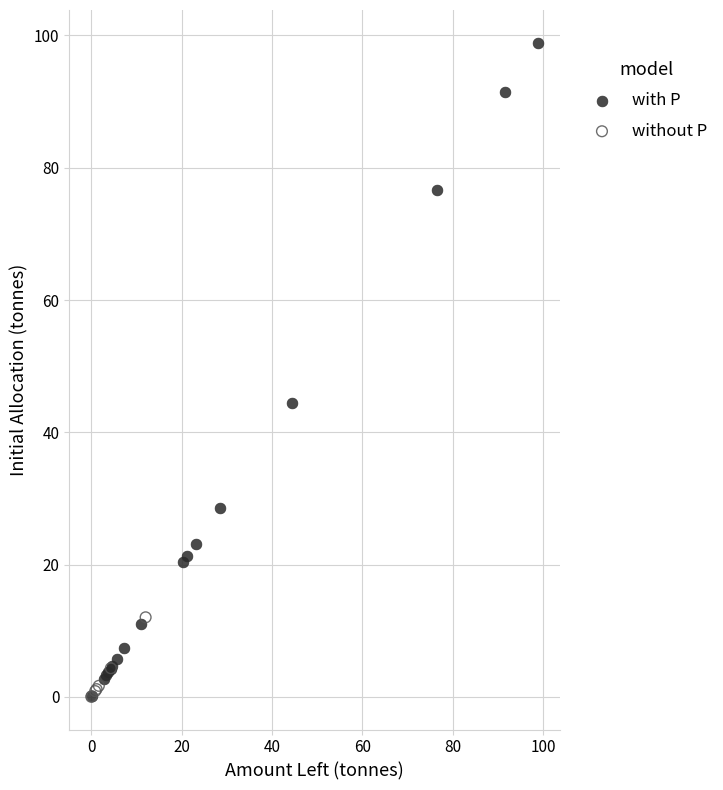

Which series reaches the maximum Y coordinate?

with P